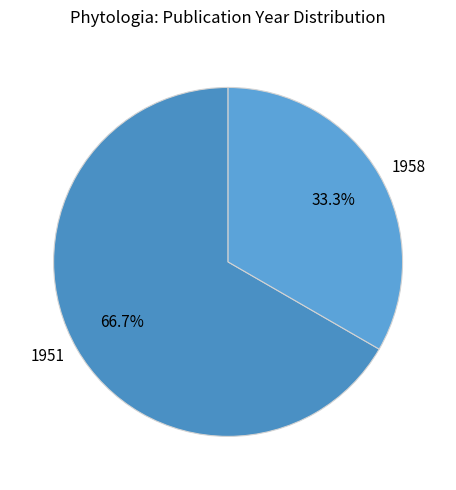

Rank the categories by value from lowest to highest.

1958, 1951